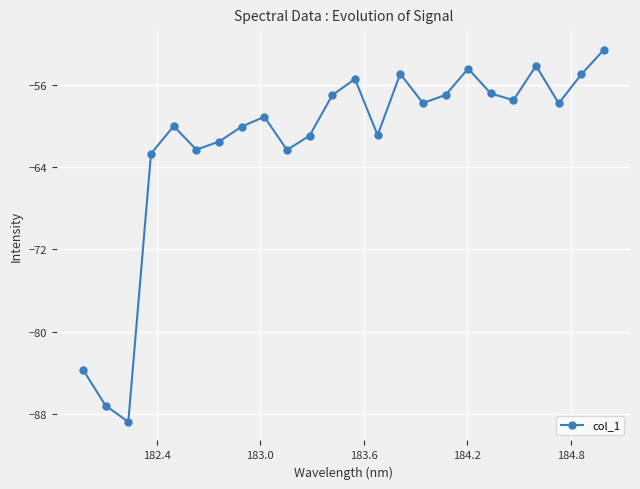

What is the difference between the maximum and minimum values?

36.1